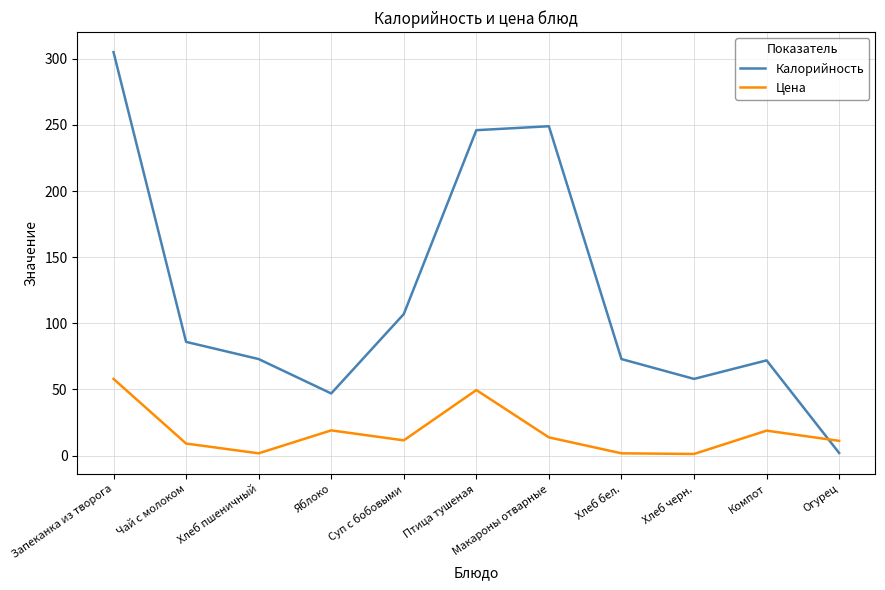

How many interior local valleys does the Калорийность series have?

2